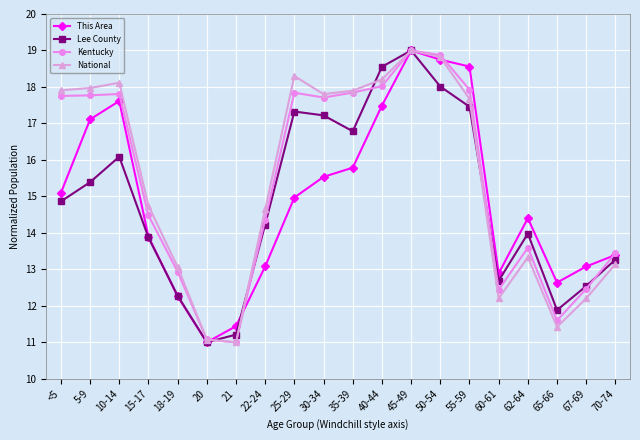

Is it true that Lee County equals 12.3 at 18-19?

True